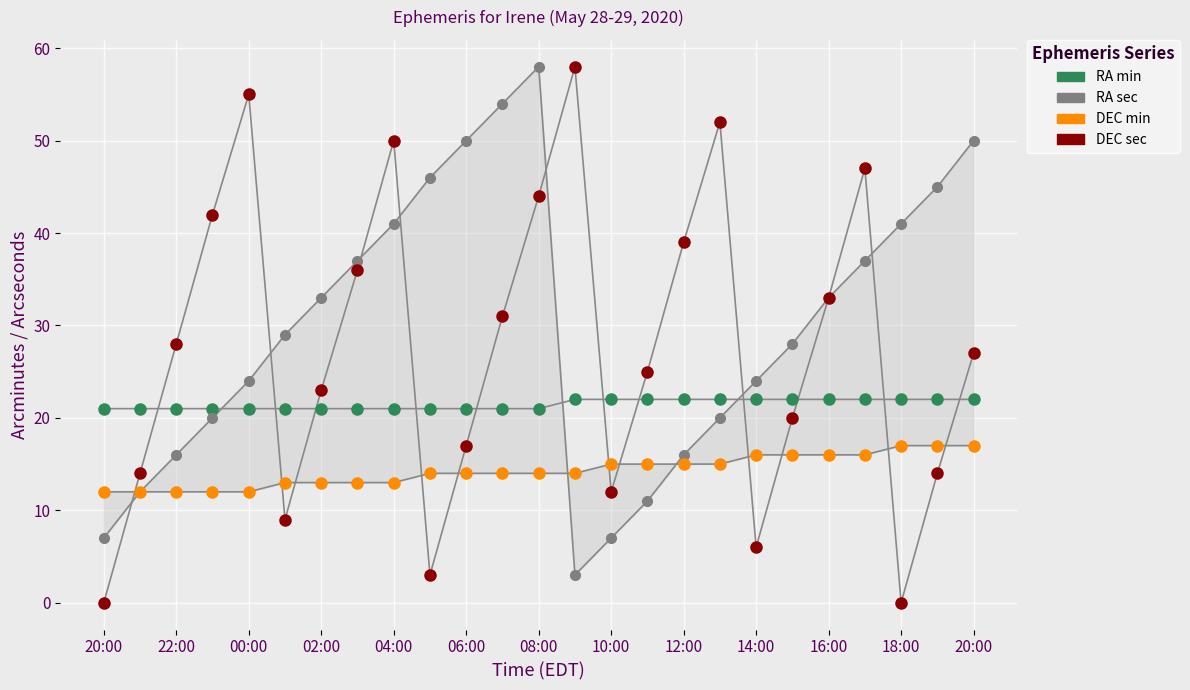

Which series reaches the minimum Y coordinate?

DEC sec